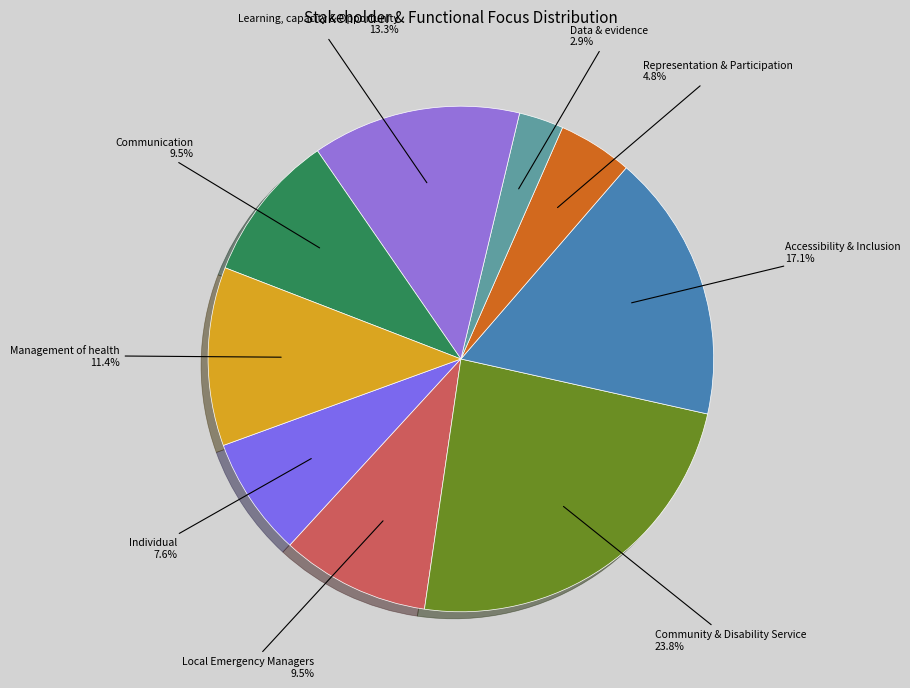

Count the number of slices in the pie.

9